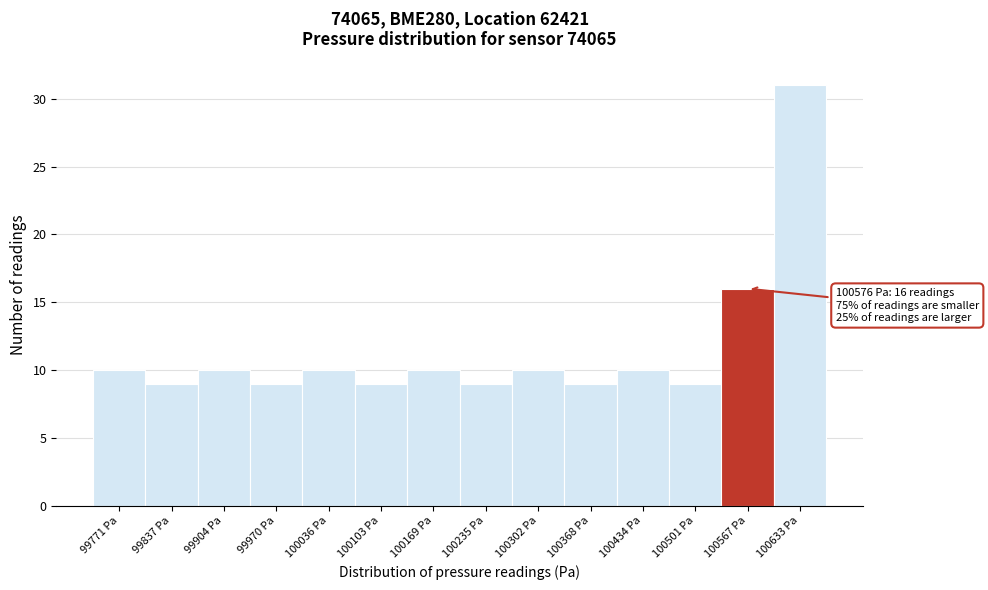

Which range on the x-axis has the tallest bar?

100600 to 100670